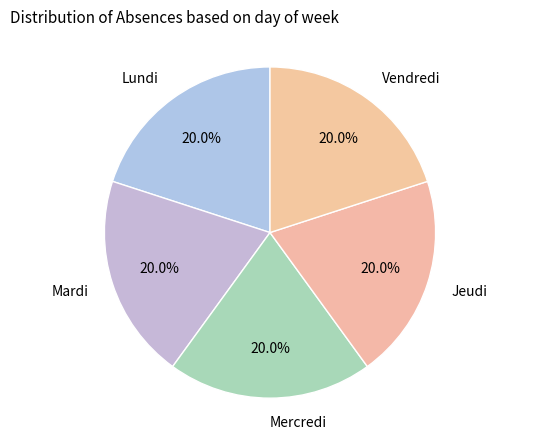

Combined, do Lundi and Vendredi account for over 50%?

No